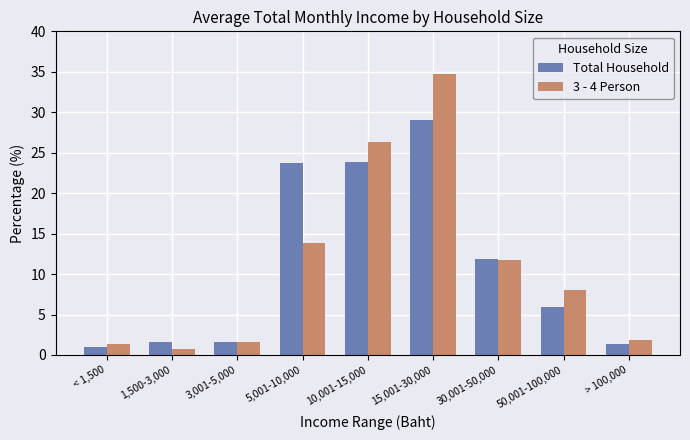

True or false: 3 - 4 Person has a value of 1.3 at < 1,500.

True